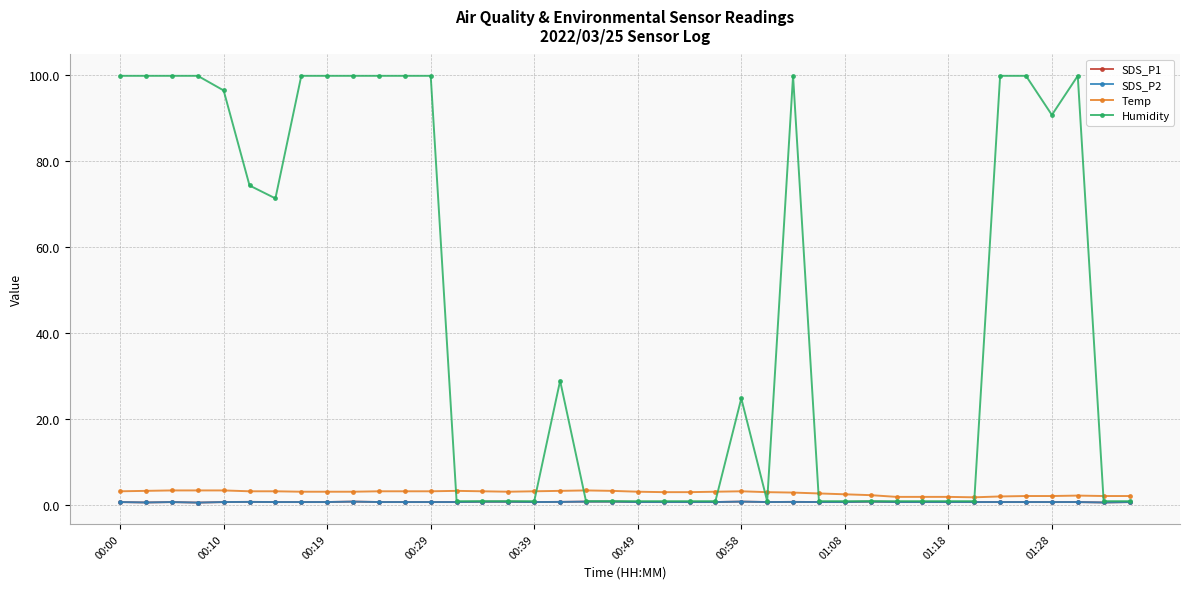

What is the difference between the maximum and minimum values in the SDS_P2 series?

0.2